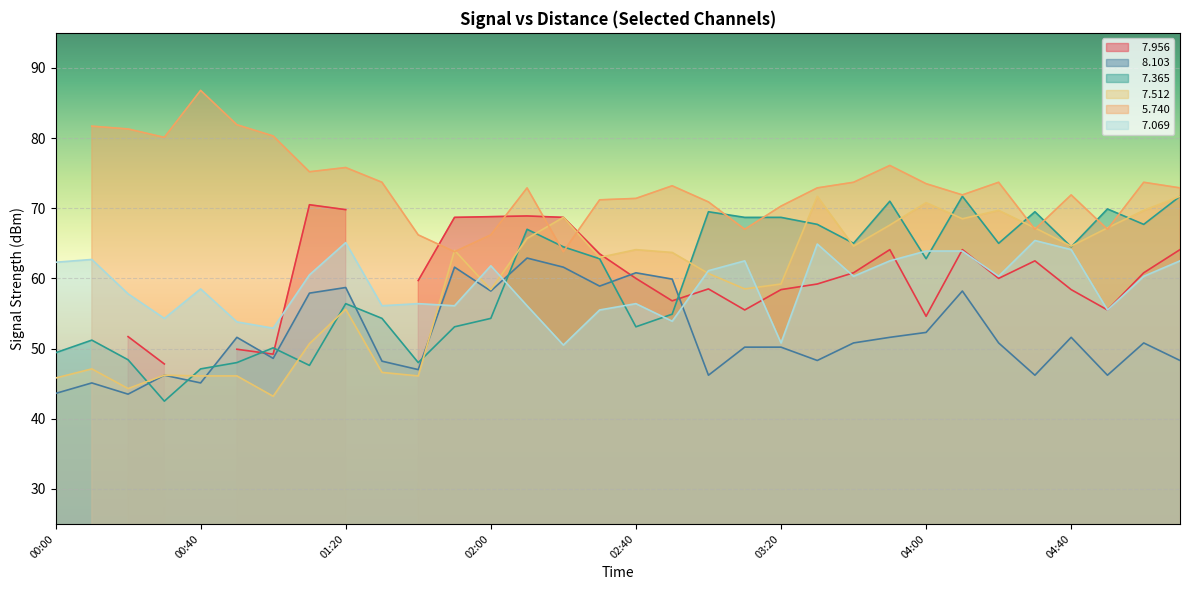

After their last crossing, which series has the higher values:   7.512 or   8.103?

  7.512